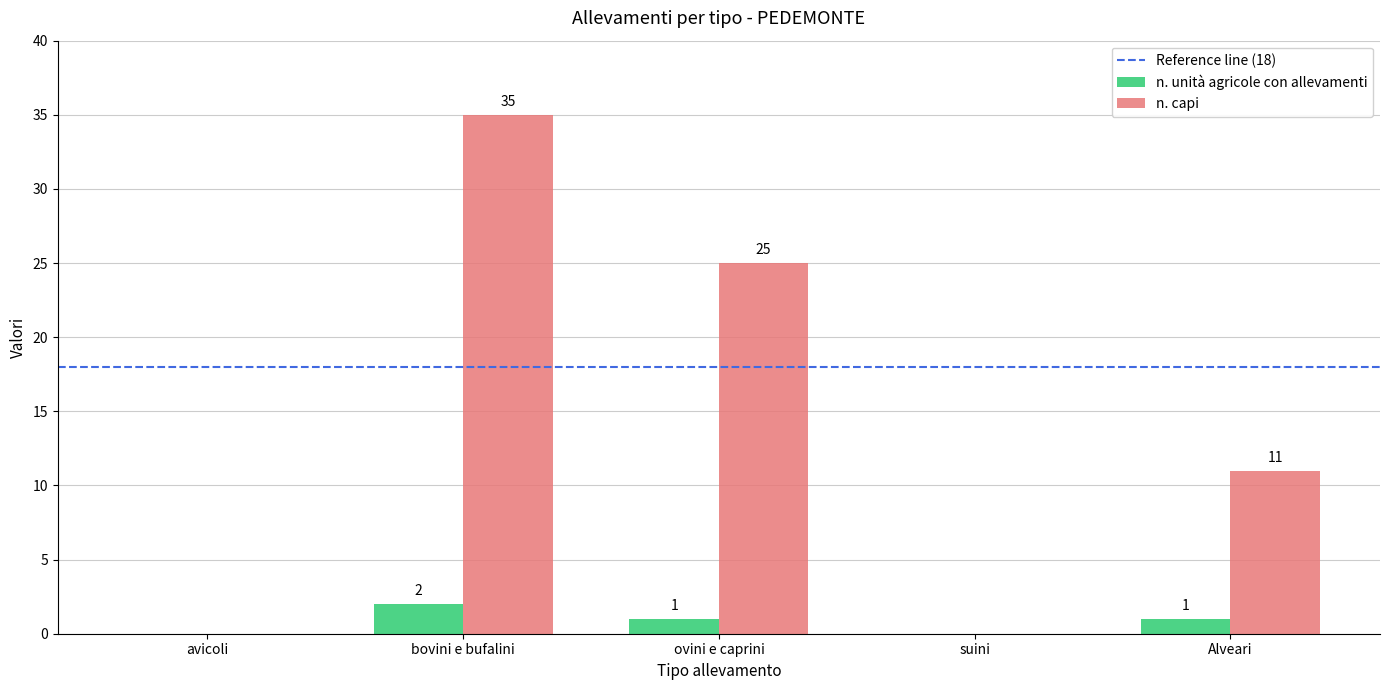

At which category is the sum across all series the highest?

bovini e bufalini